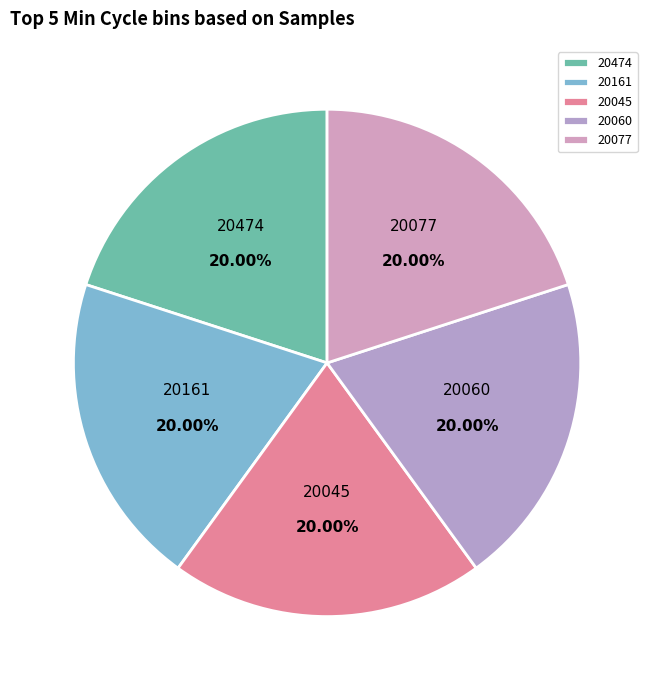

What is the ratio of the value at 20045 to the value at 20474?

1.0